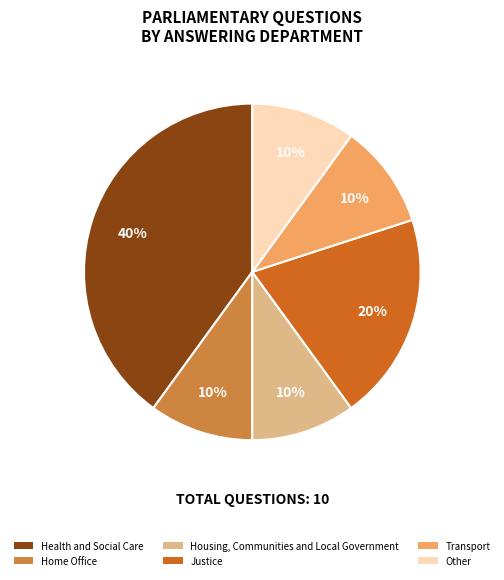

Is it true that Transport is 10% of the pie?

True